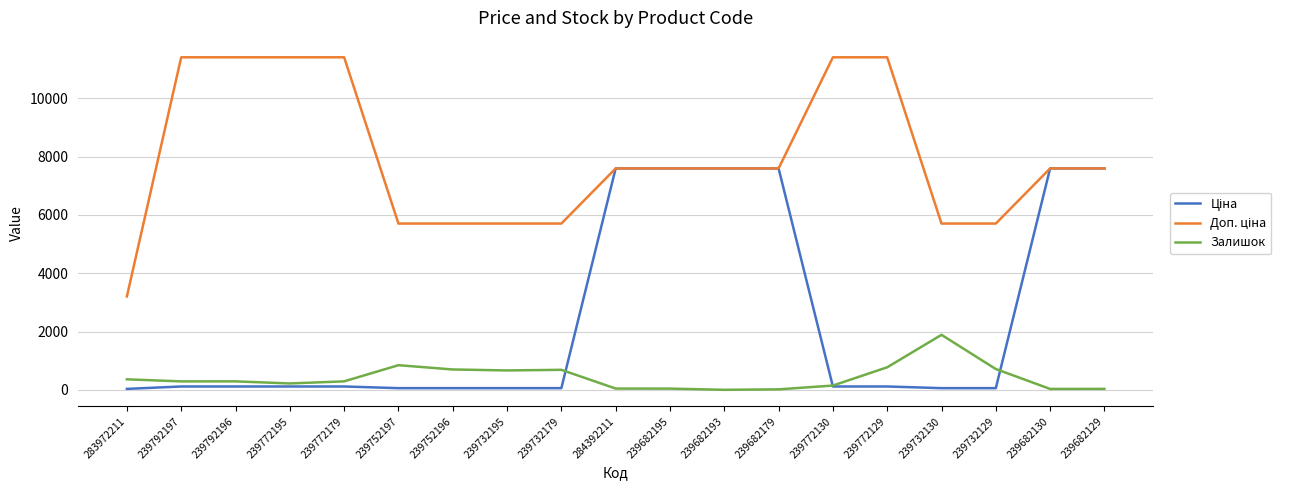

What is the sum of all Залишок values?

8022.0